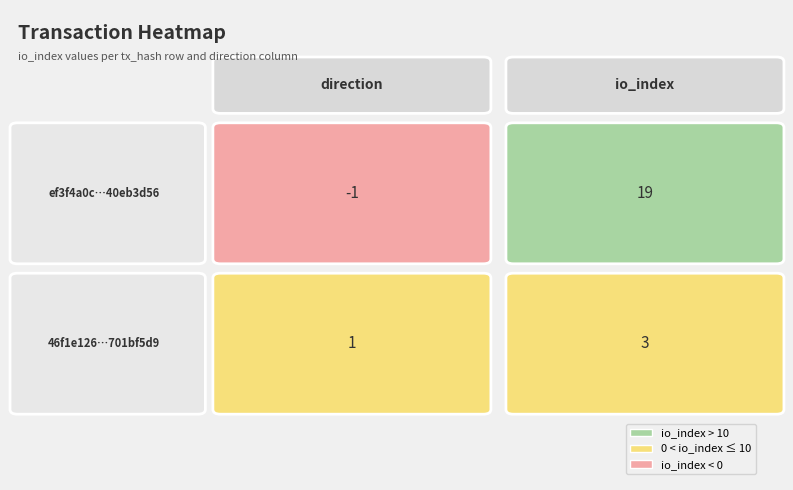

What value does the 46f1e1266701bf5d92b327e4a63f356271ab59b series have at direction?

1